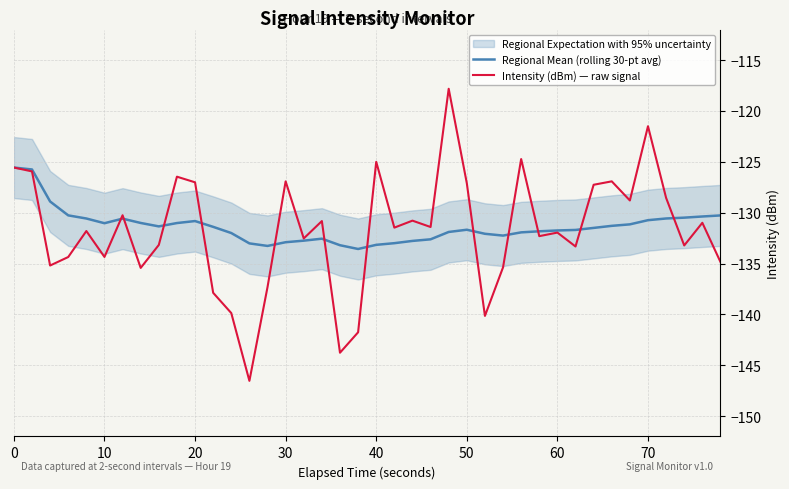

What is the difference between the maximum and minimum values in the Regional Mean (rolling 30-pt avg) series?

8.0